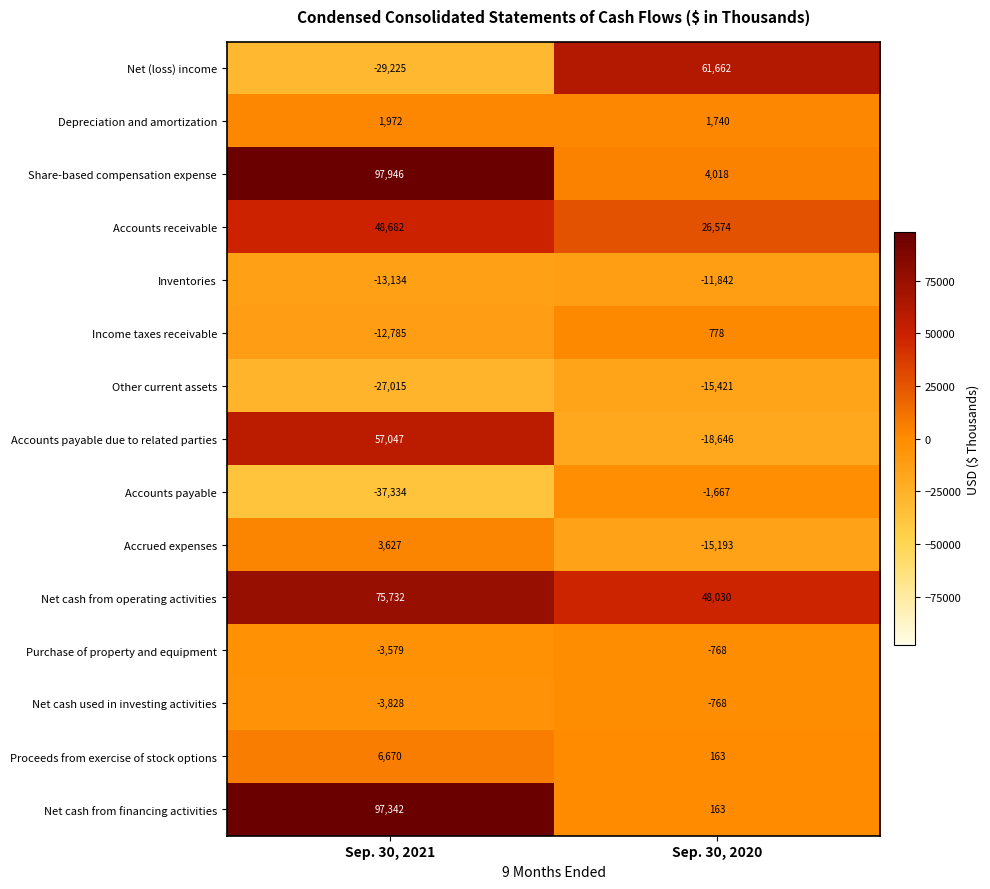

Which category has the highest value across all series?

Sep. 30, 2021